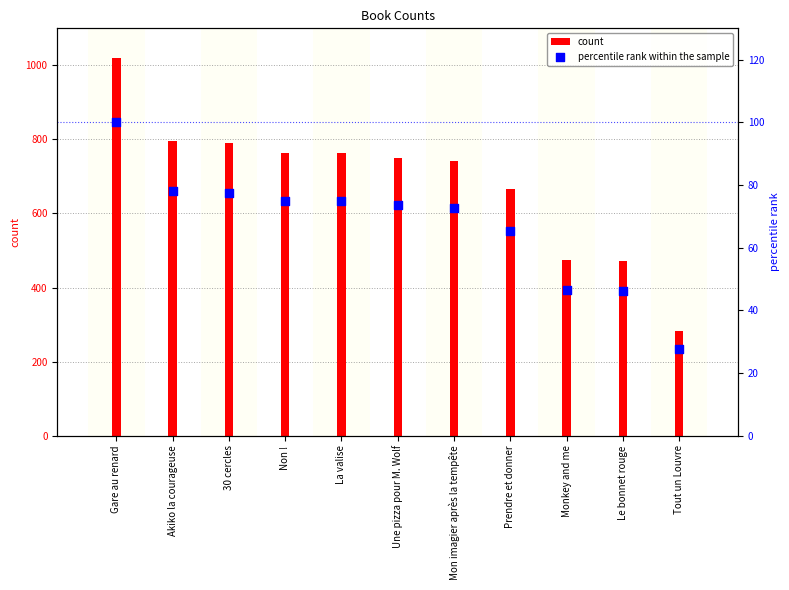

Which series contains the highest Y value?

count